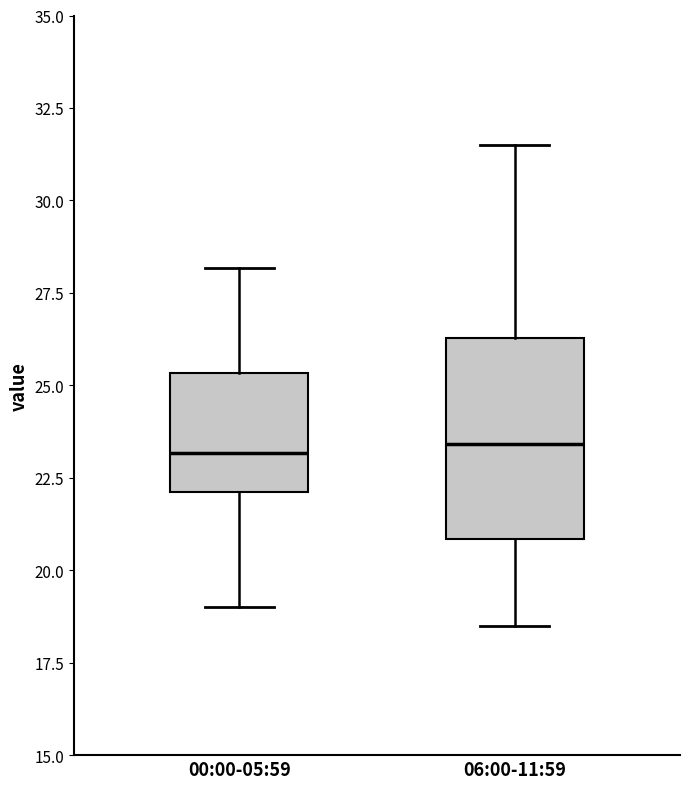

Which box is the tallest, from its lower edge to its upper edge?

06:00-11:59